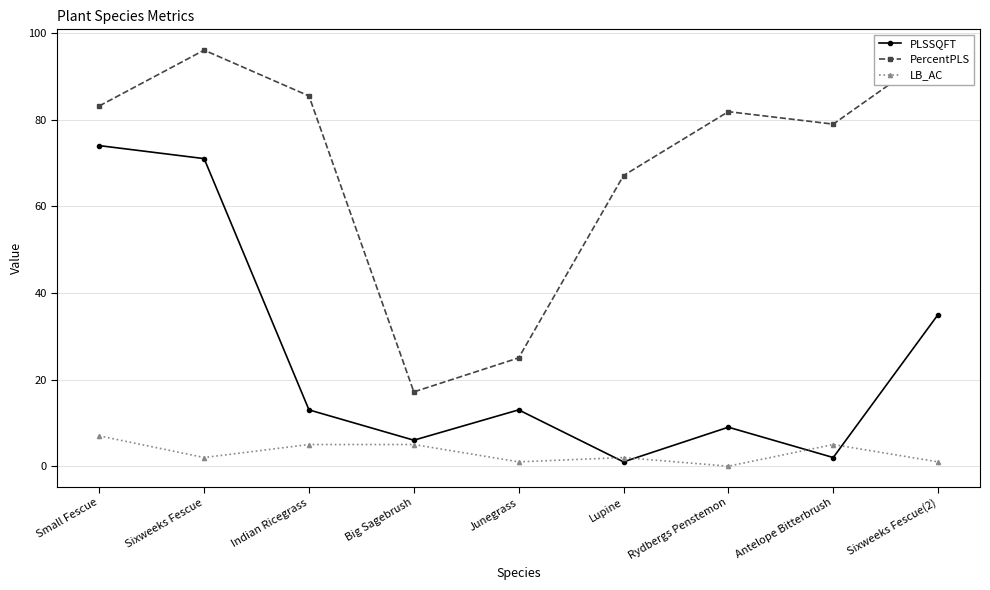

At how many categories does at least one series exceed 53?

7